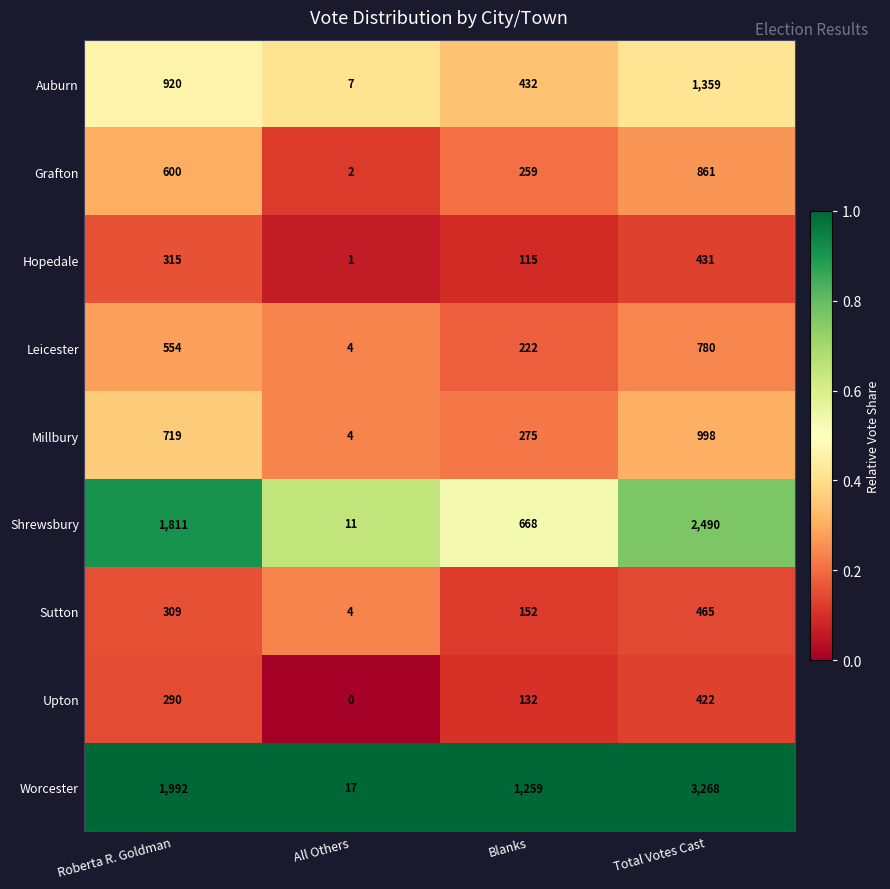

At how many categories does at least one series exceed 0?

4